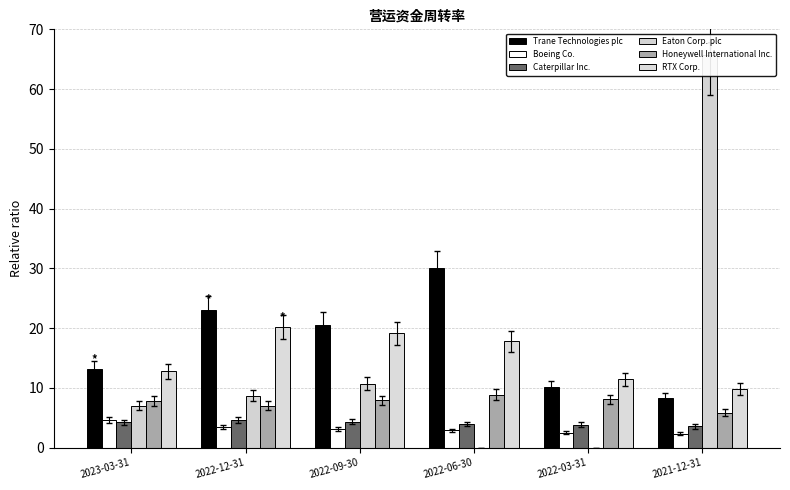

Reading right to left, extract all data points from this chart.

Trane Technologies plc: 2021-12-31=8.2	2022-03-31=10.1	2022-06-30=30.0	2022-09-30=20.6	2022-12-31=23.1	2023-03-31=13.1
Boeing Co.: 2021-12-31=2.3	2022-03-31=2.5	2022-06-30=2.9	2022-09-30=3.1	2022-12-31=3.4	2023-03-31=4.6
Caterpillar Inc.: 2021-12-31=3.5	2022-03-31=3.8	2022-06-30=3.9	2022-09-30=4.3	2022-12-31=4.6	2023-03-31=4.2
Eaton Corp. plc: 2021-12-31=65.7	2022-03-31=0.0	2022-06-30=0.0	2022-09-30=10.7	2022-12-31=8.7	2023-03-31=7.0
Honeywell International Inc.: 2021-12-31=5.9	2022-03-31=8.1	2022-06-30=8.8	2022-09-30=7.9	2022-12-31=7.0	2023-03-31=7.8
RTX Corp.: 2021-12-31=9.8	2022-03-31=11.4	2022-06-30=17.8	2022-09-30=19.1	2022-12-31=20.1	2023-03-31=12.8